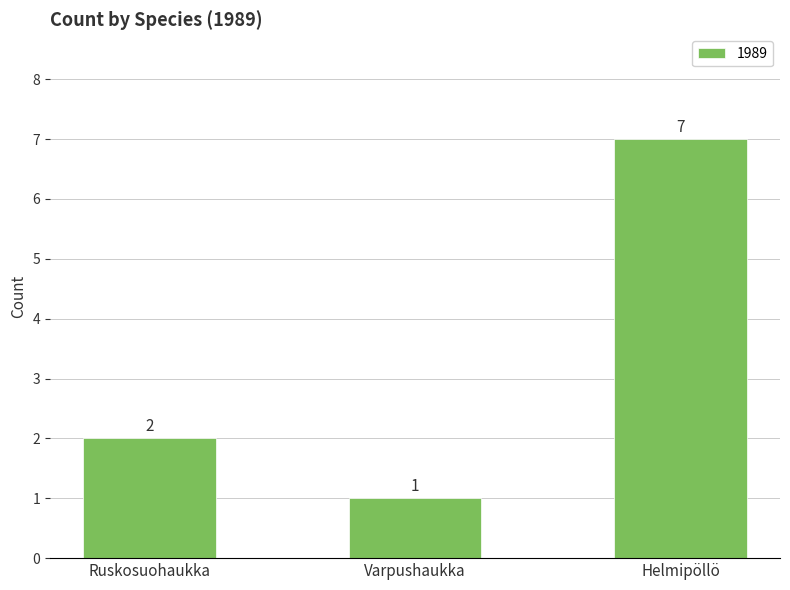

What is the sum of the values at Helmipöllö and Varpushaukka?

8